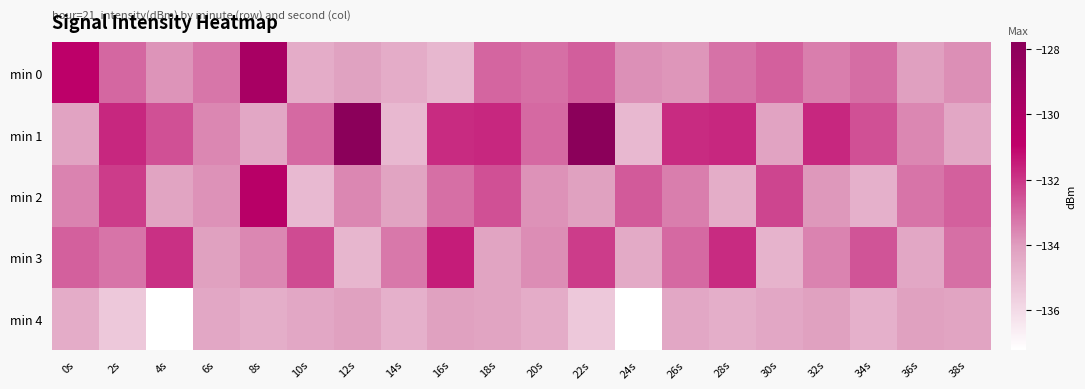

Which series has the largest range (max minus min)?

min 1